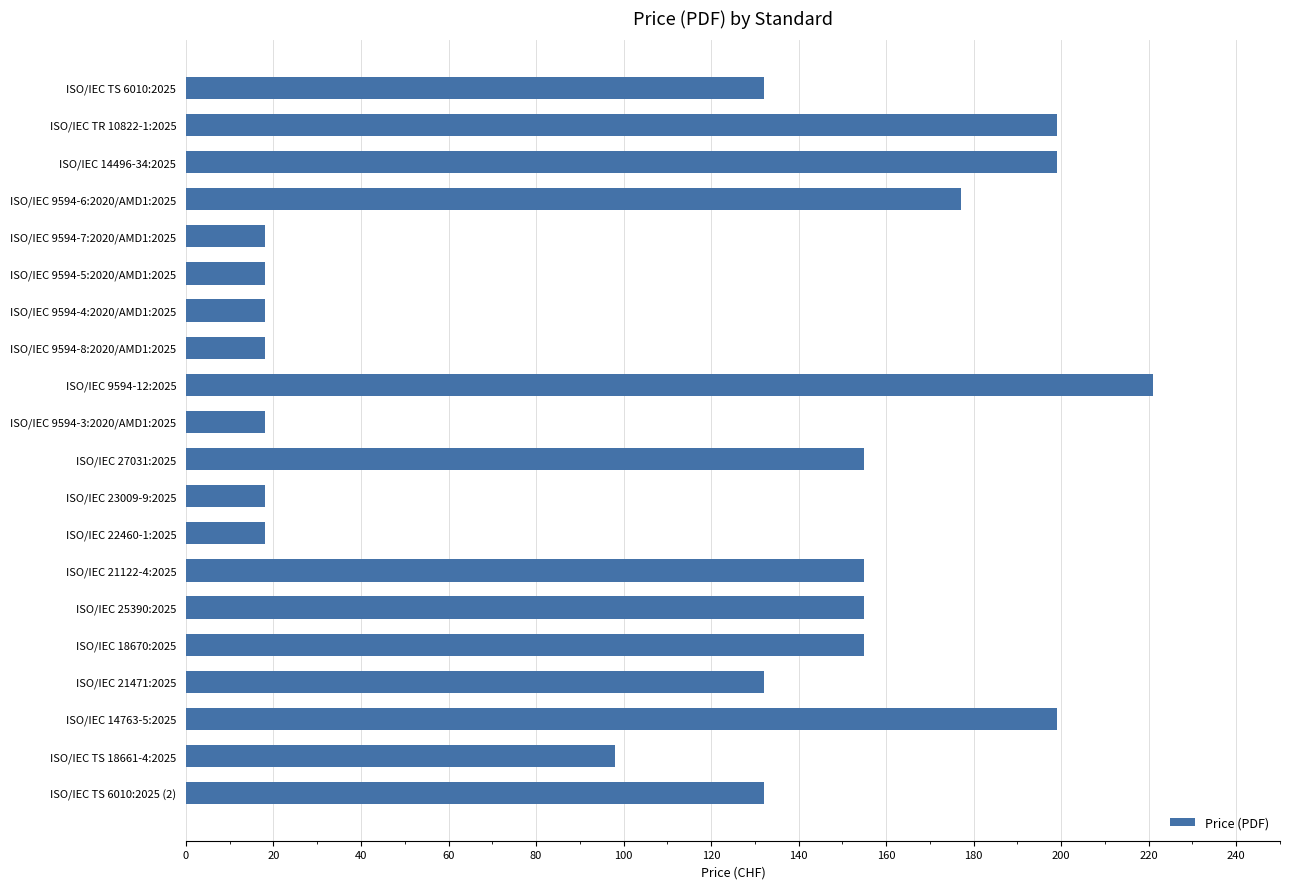

At which category does the chart reach its peak across all series?

ISO/IEC 9594-12:2025